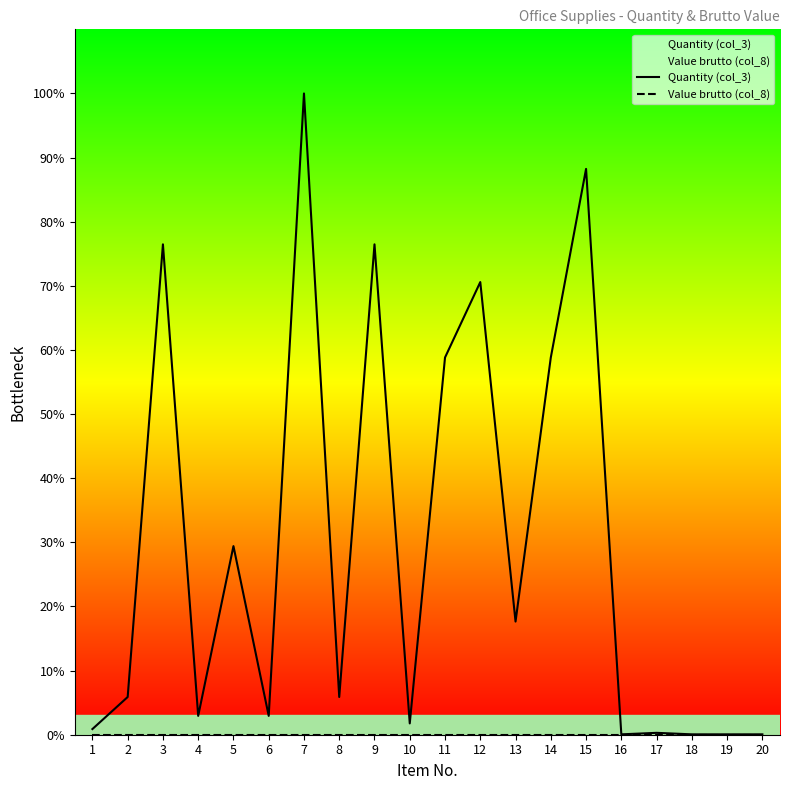

What is the spread (max minus min) of values at 19?

0.1